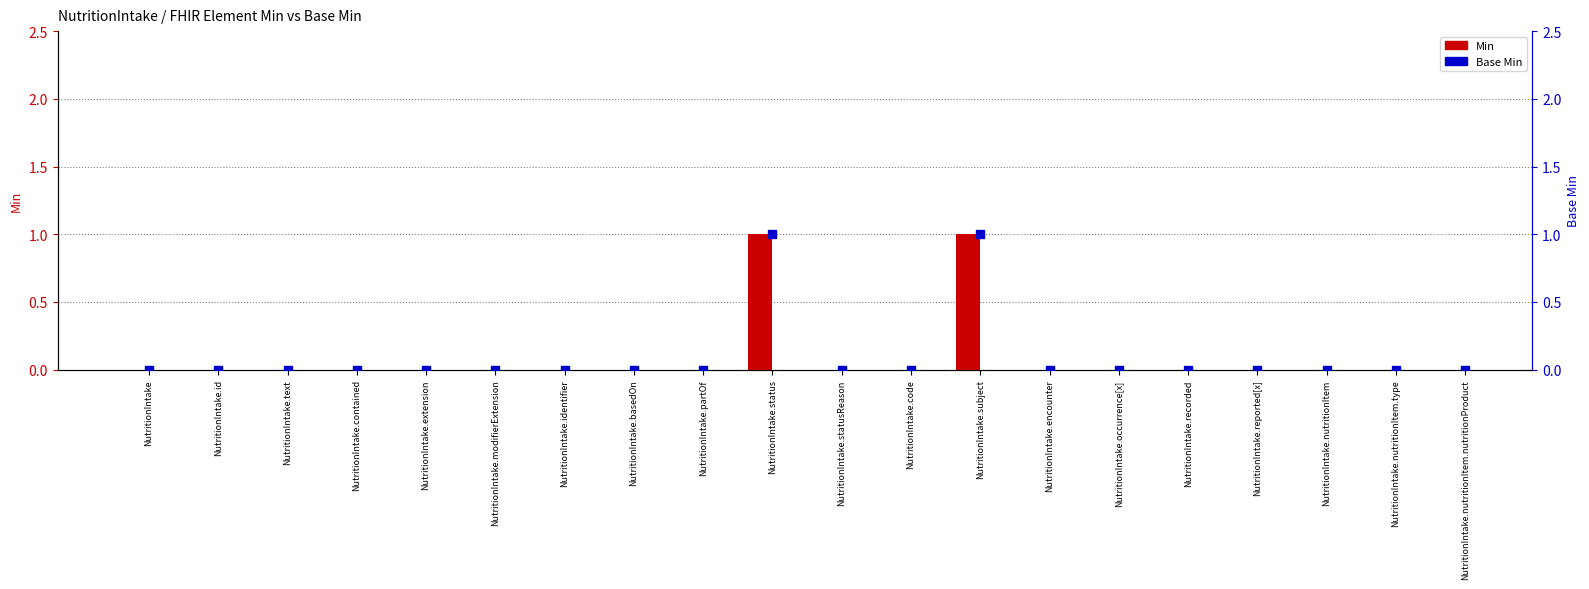

At which category is the sum across all series the highest?

NutritionIntake.status